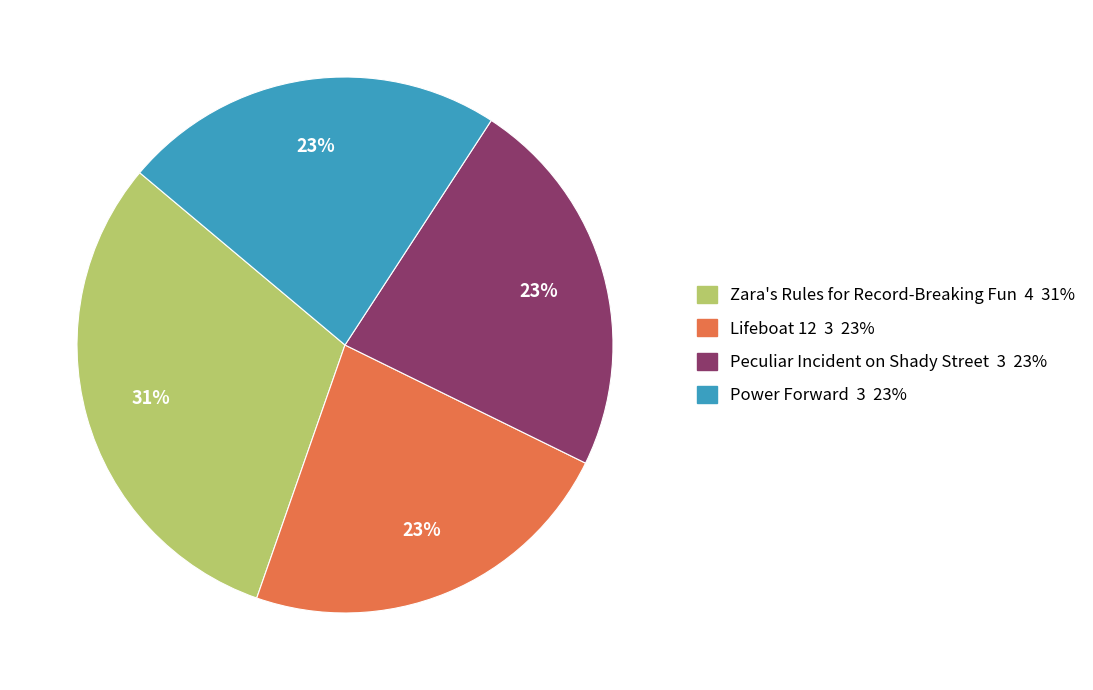

Is there any slice that represents more than half of the pie?

No